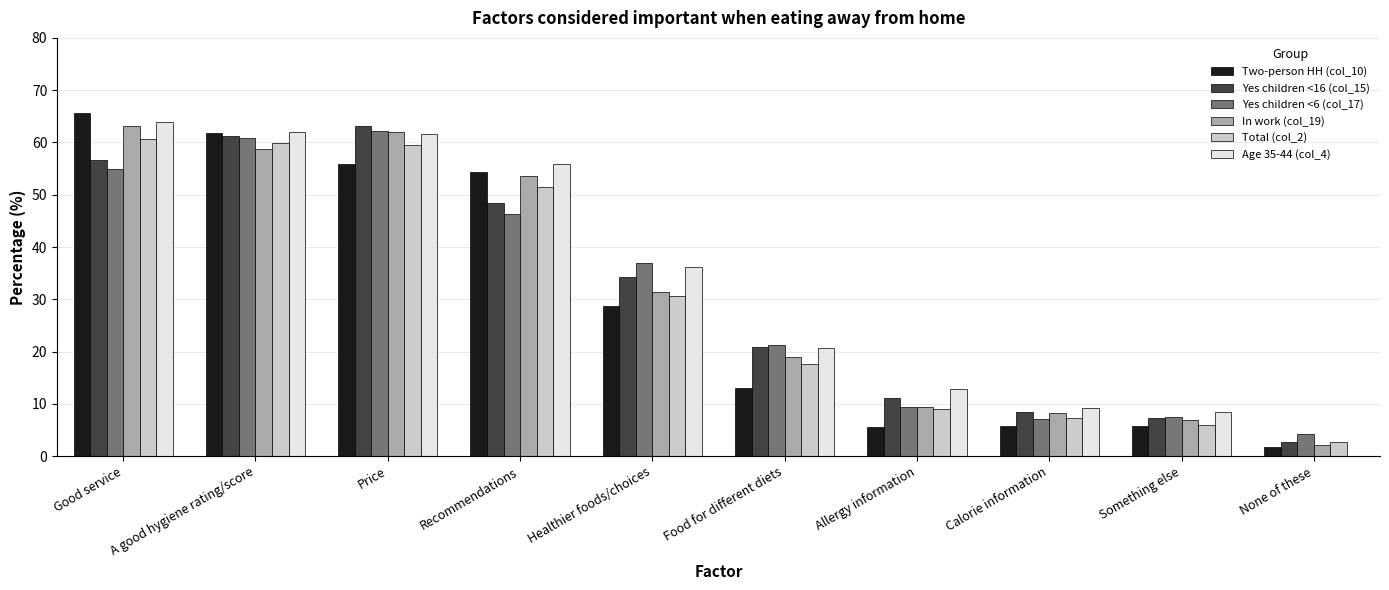

Which series has the widest spread of values?

Two-person HH (col_10)